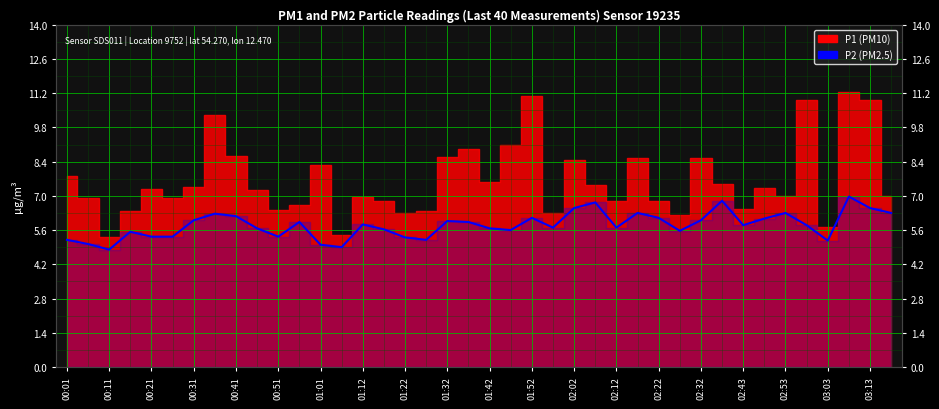

What is the value of the 36th point from the left?

5.8